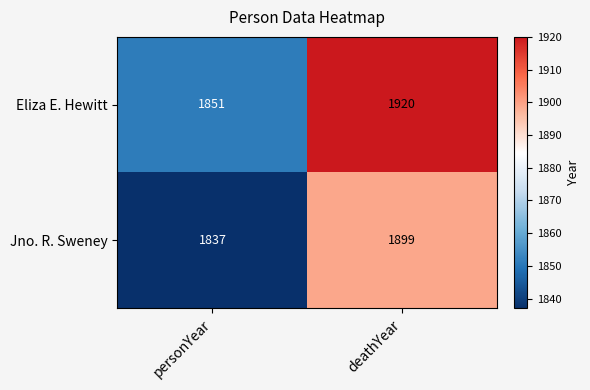

Reading left to right, transcribe all the data shown in this chart.

Eliza E. Hewitt: 1851	1920
Jno. R. Sweney: 1837	1899